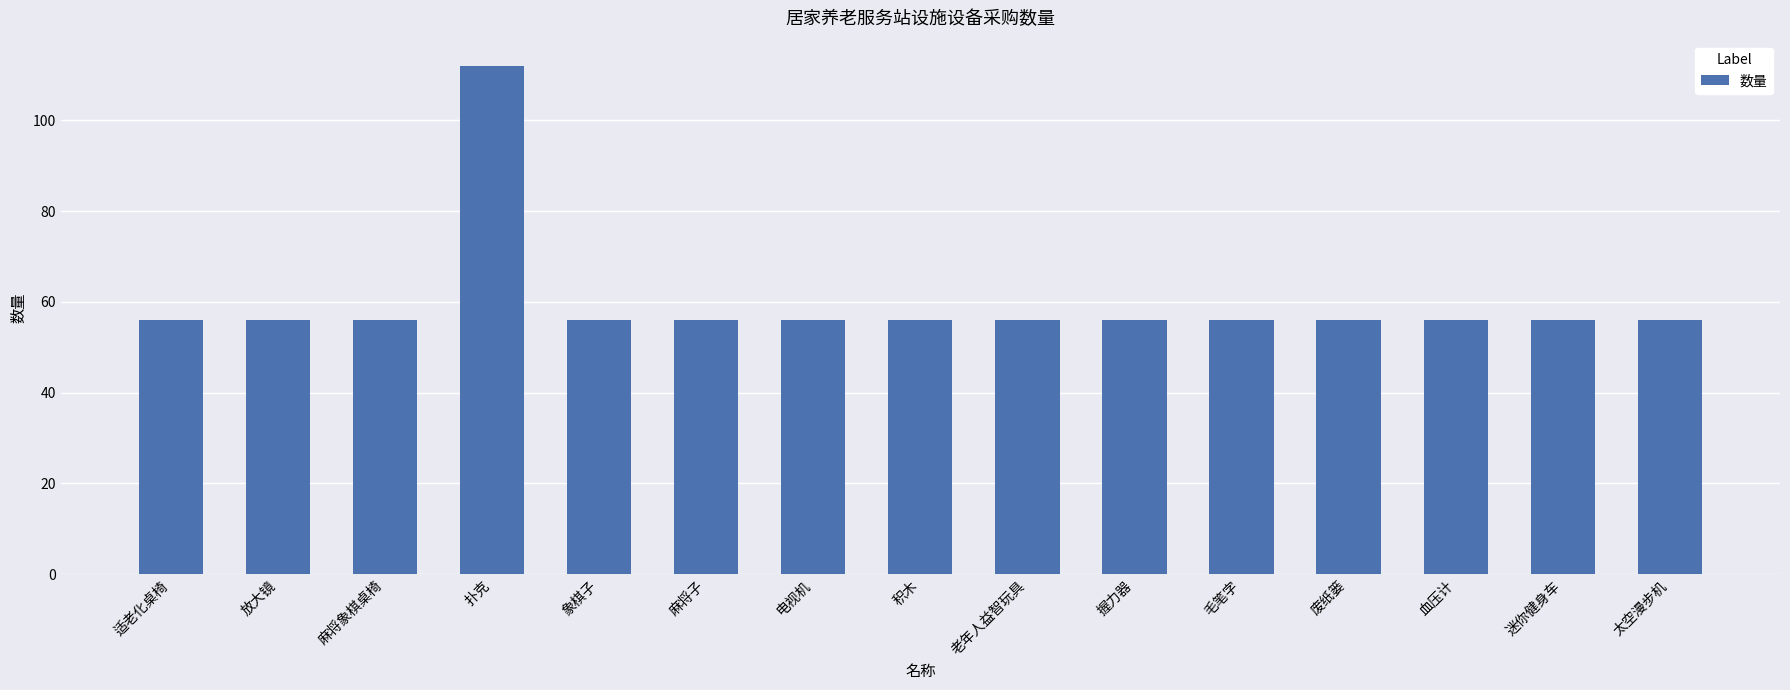

What is the label of the 5th bar from the right?

毛笔字